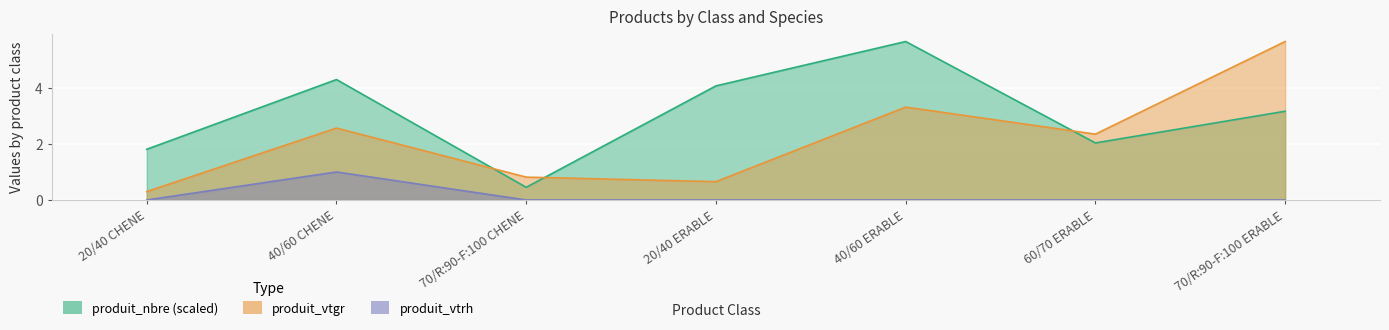

Is the value of produit_vtrh at 20/40 ERABLE greater than the value of produit_nbre at 70/R:90-F:100 CHENE?

No